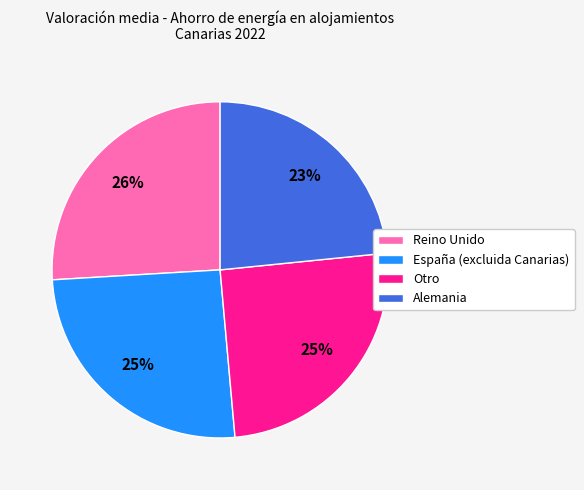

How many slices are in this pie chart?

4